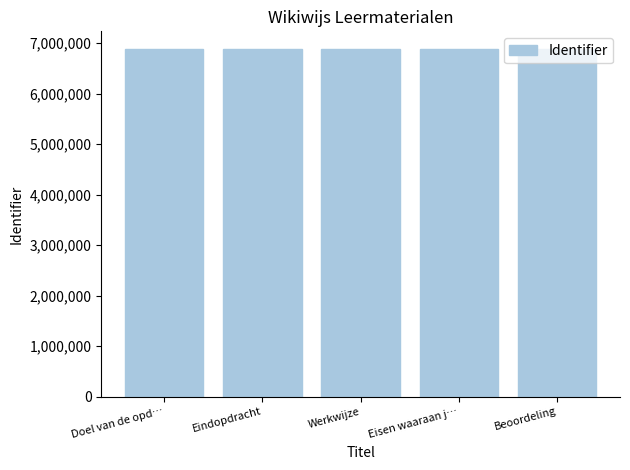

What position from the right is Eisen waaraan j…?

2